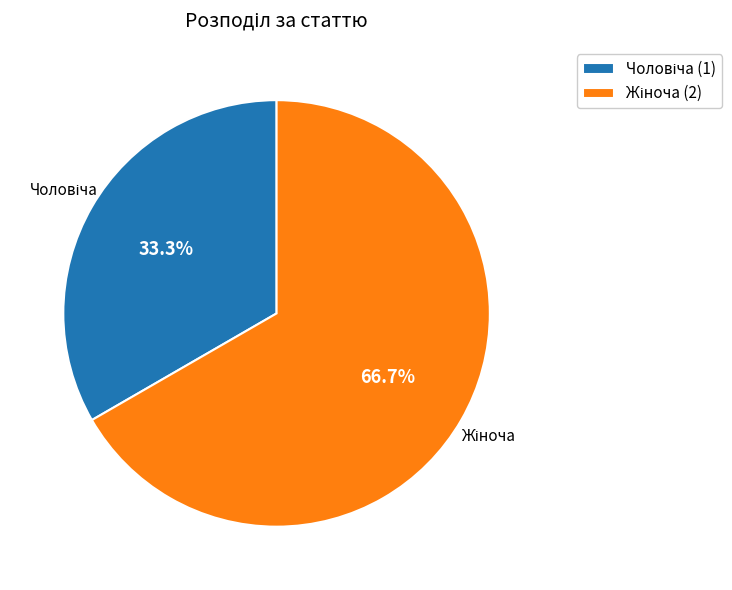

Is there any slice that represents more than half of the pie?

Yes